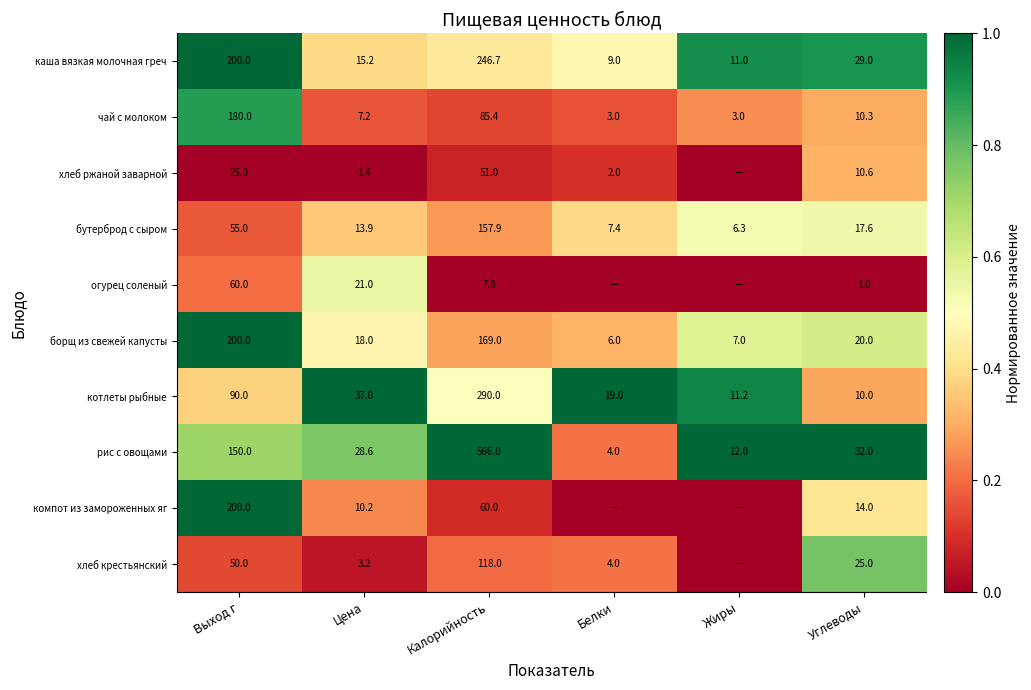

What is the total value across all series at Углеводы?

169.5